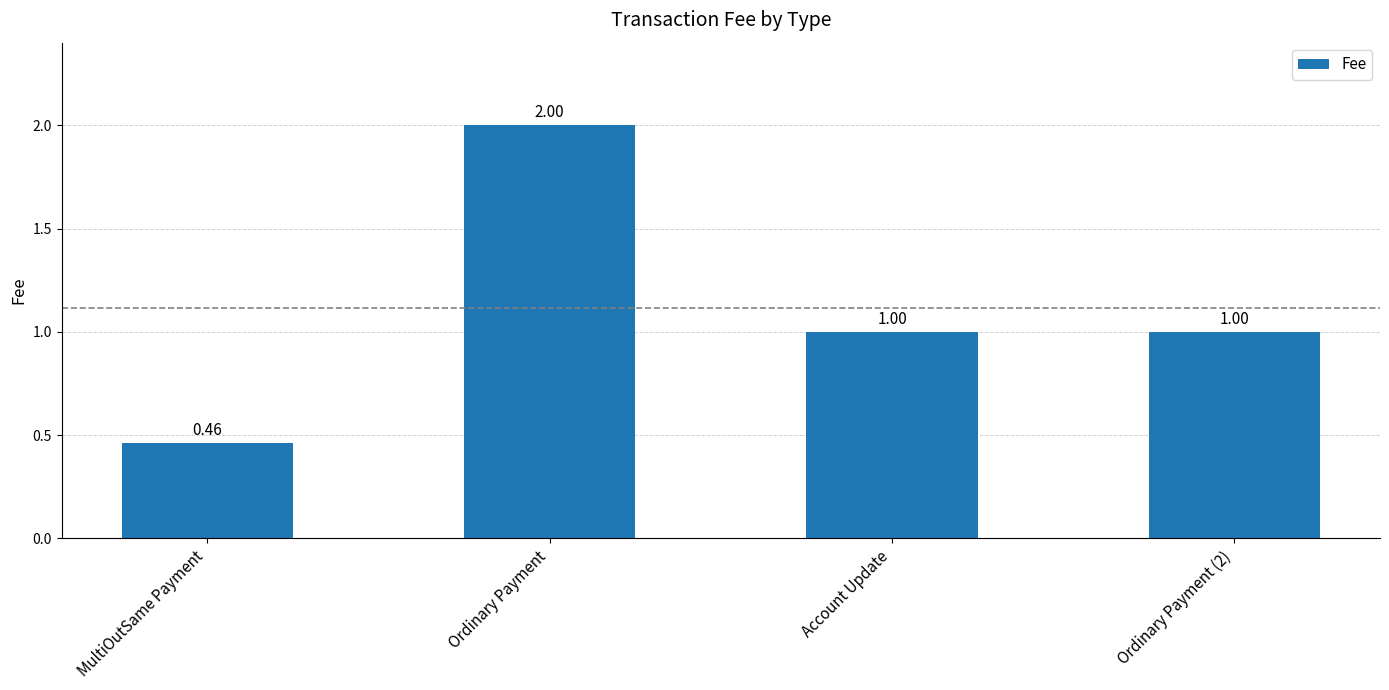

What is the difference between the values at Ordinary Payment and MultiOutSame Payment?

1.5